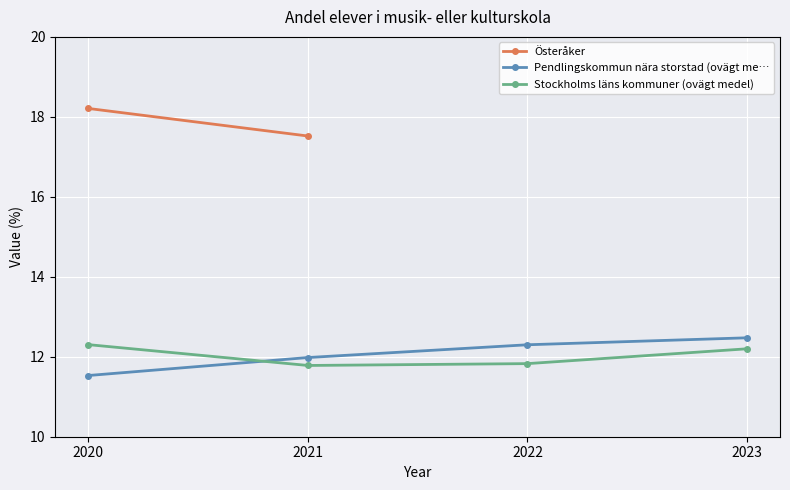

Which series has the widest spread of values?

Pendlingskommun nära storstad (ovägt me…